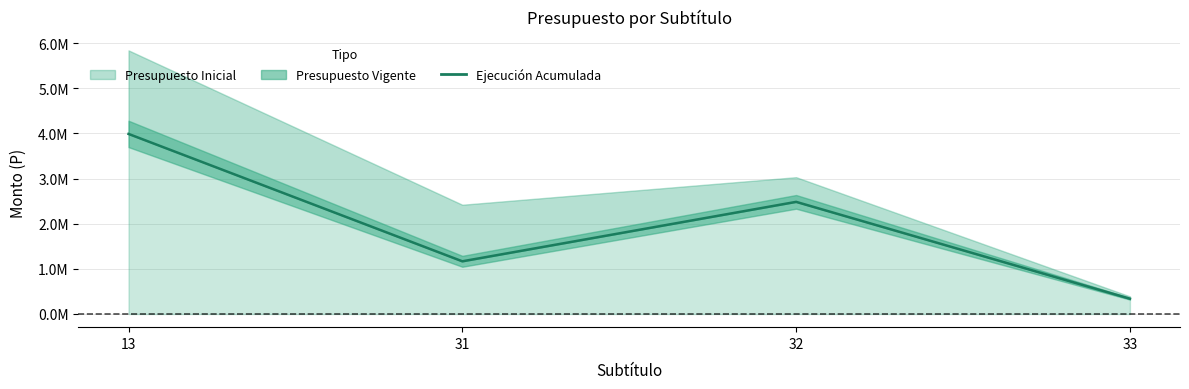

Reading left to right, what are all the values shown in this chart?

13=3988890	31=1167036	32=2483729	33=338210